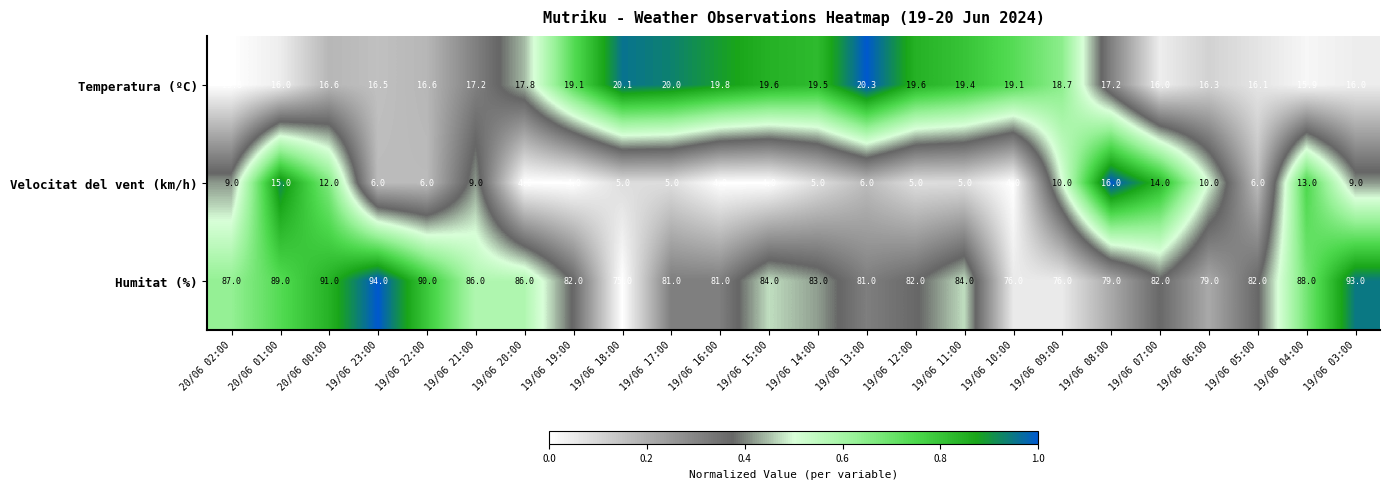

What is the difference between the Humitat (%) values at 19/06 12:00 and 20/06 01:00?

7.0